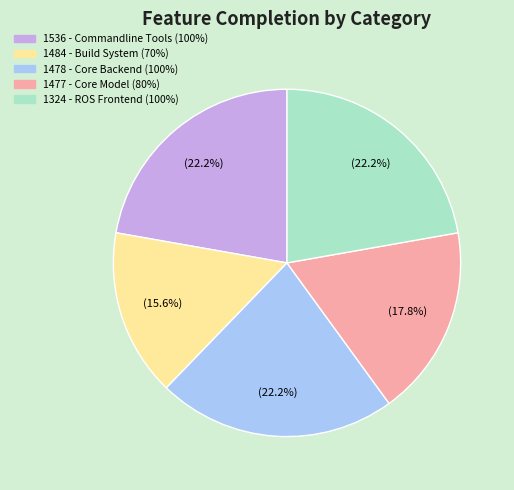

To the nearest percent, what is the difference between the 1324 - ROS Frontend and 1477 - Core Model slice percentages?

4%